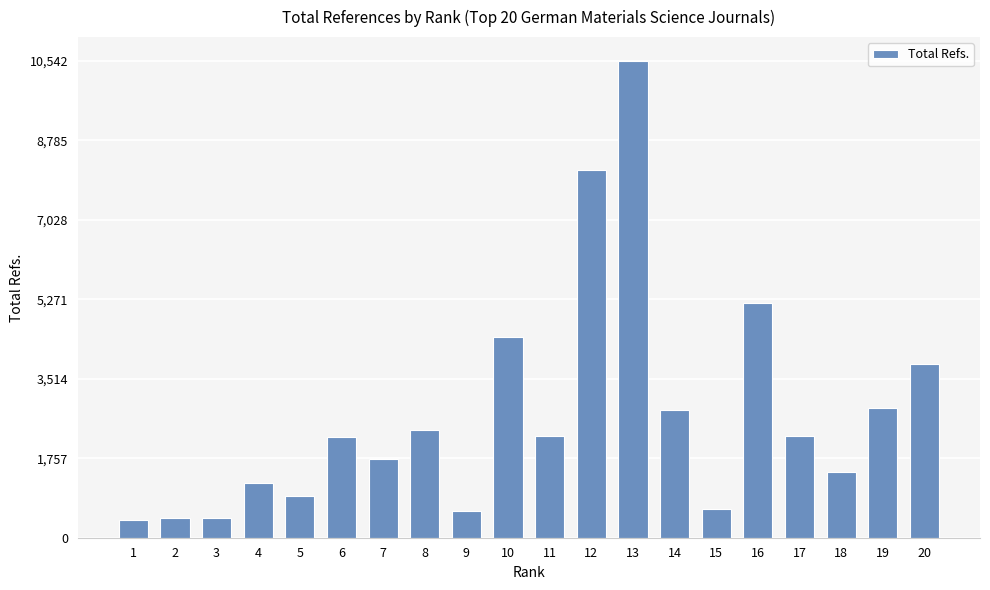

Are the bars grouped side by side (vs. stacked)?

No